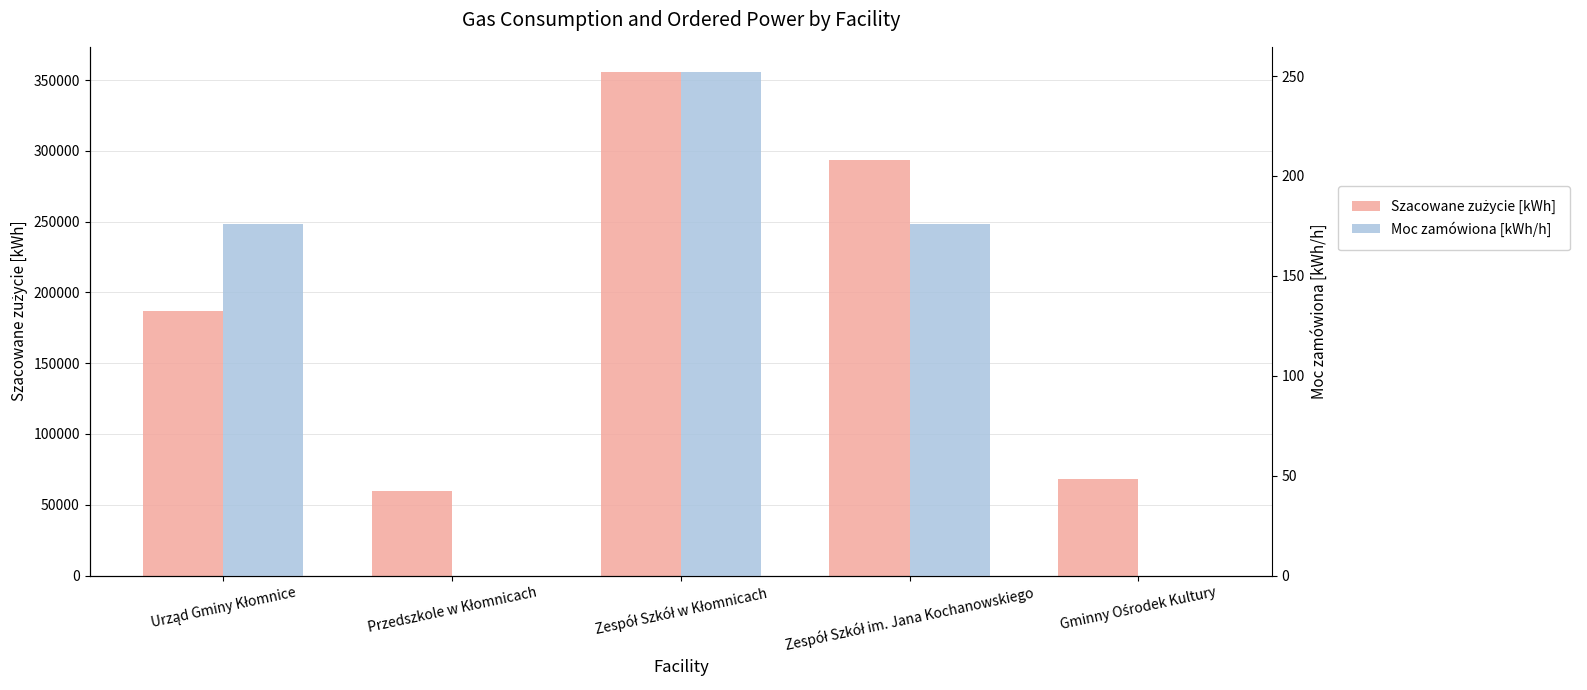

How many groups of bars are there?

5